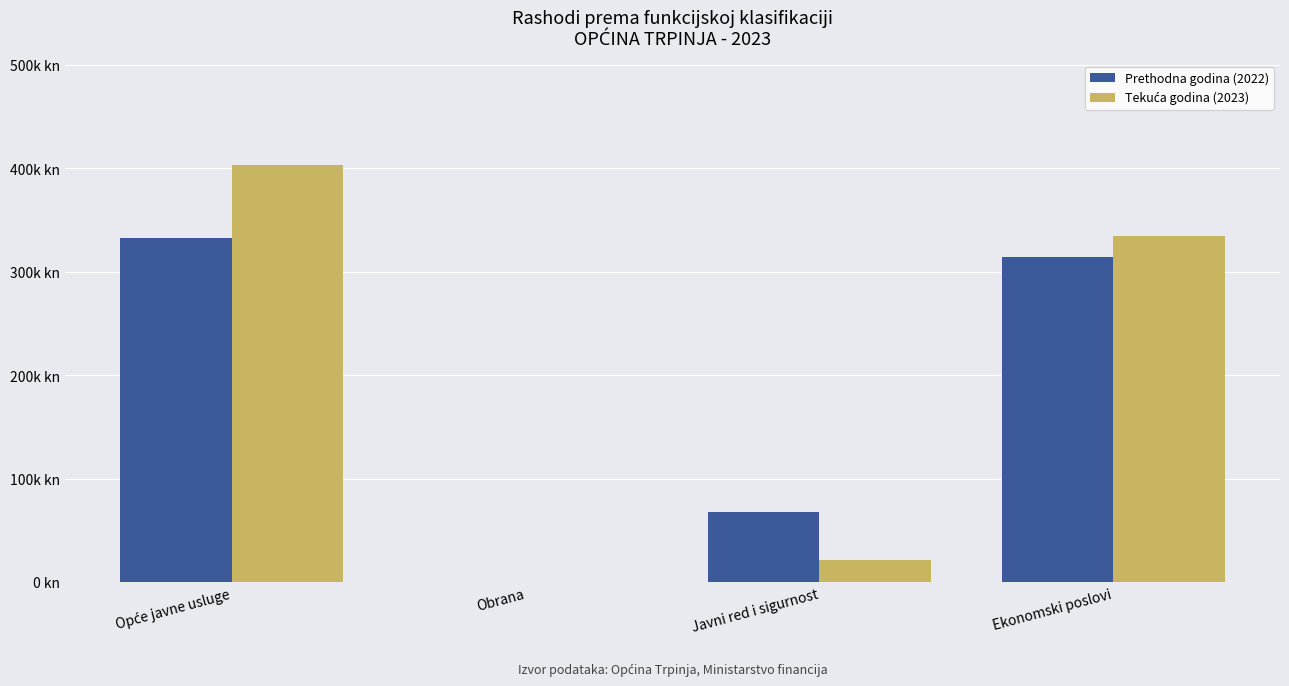

Are the bars horizontal?

No